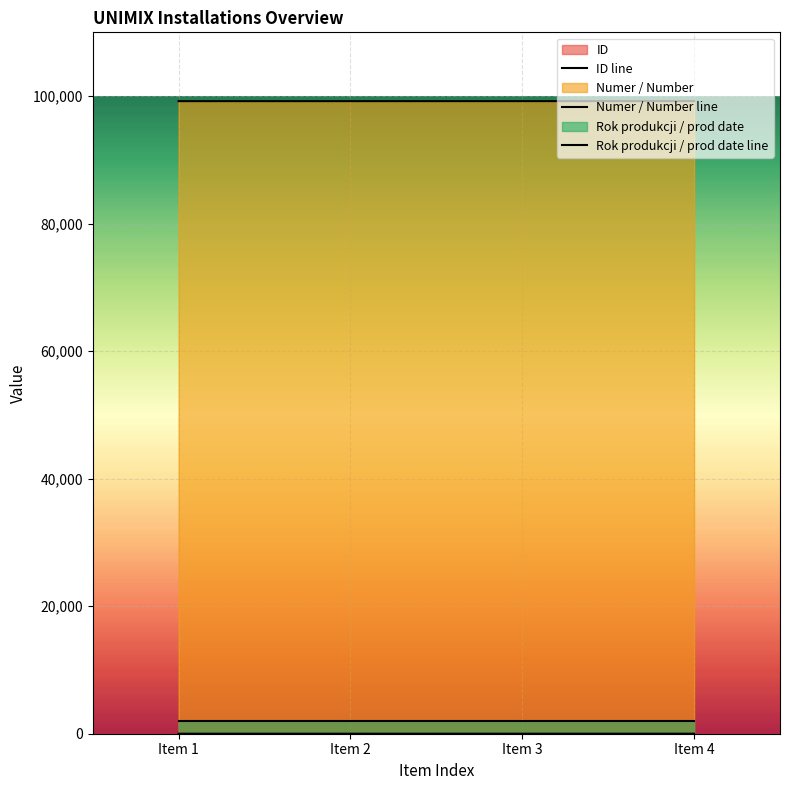

Does the chart display data point markers on the line(s)?

No